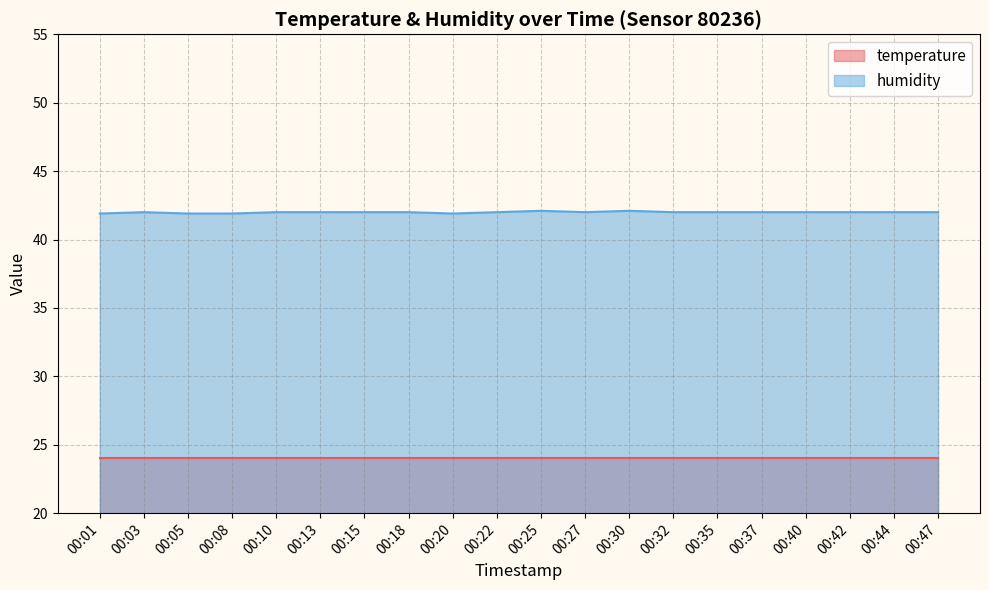

Approximately how many times larger is the value at 00:13 compared to 00:05?

1.0